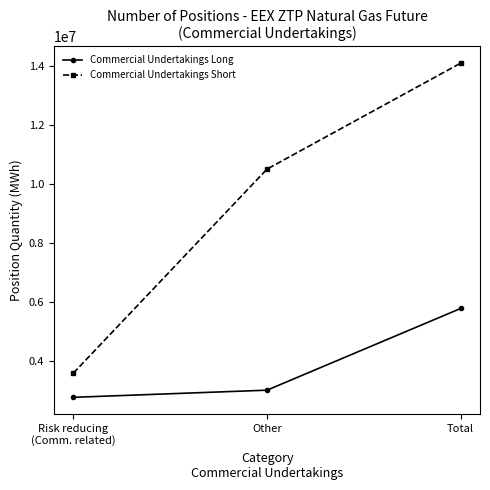

Reading left to right, extract all data points from this chart.

Commercial Undertakings Long: Risk reducing
(Comm. related)=2765880	Other=3008210	Total=5774090
Commercial Undertakings Short: Risk reducing
(Comm. related)=3587505	Other=10493040	Total=14080545